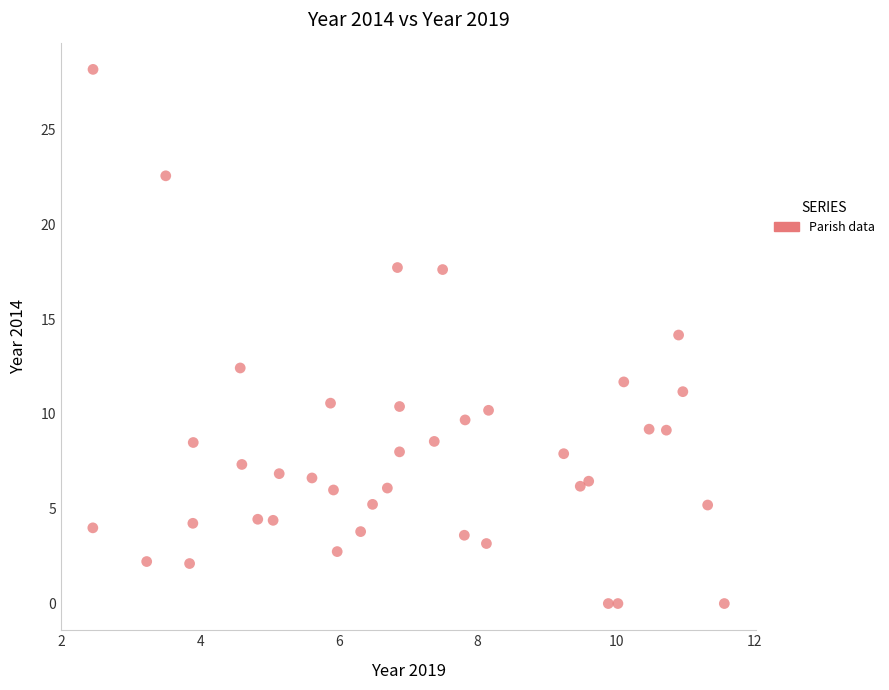

What is the range of X values (max minus min)?

9.1